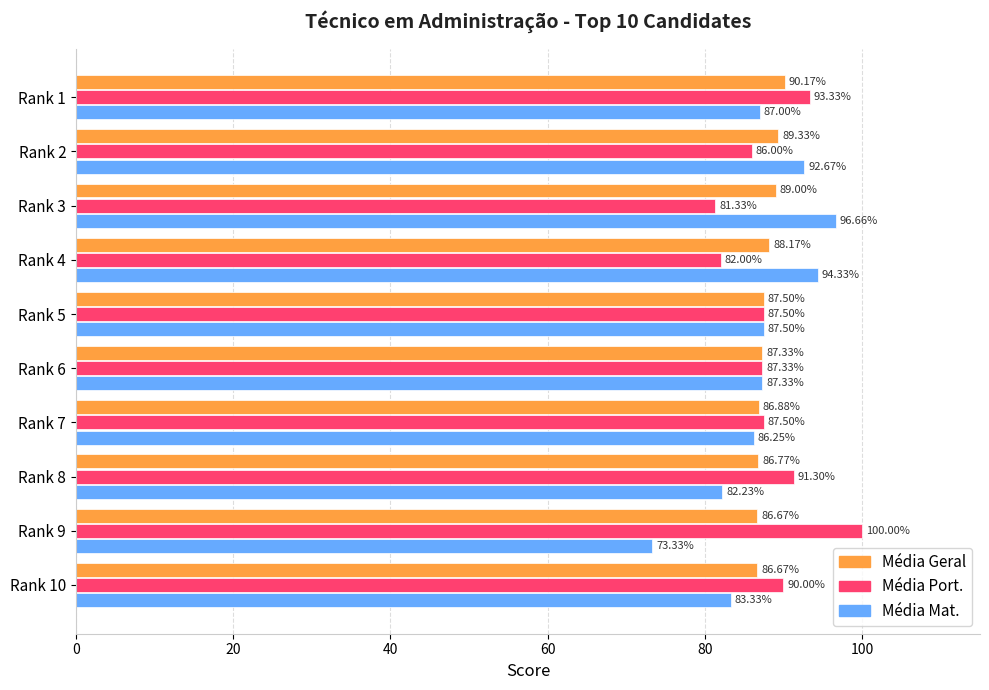

Rank the series by their average value, from highest to lowest.

Média Port., Média Geral, Média Mat.